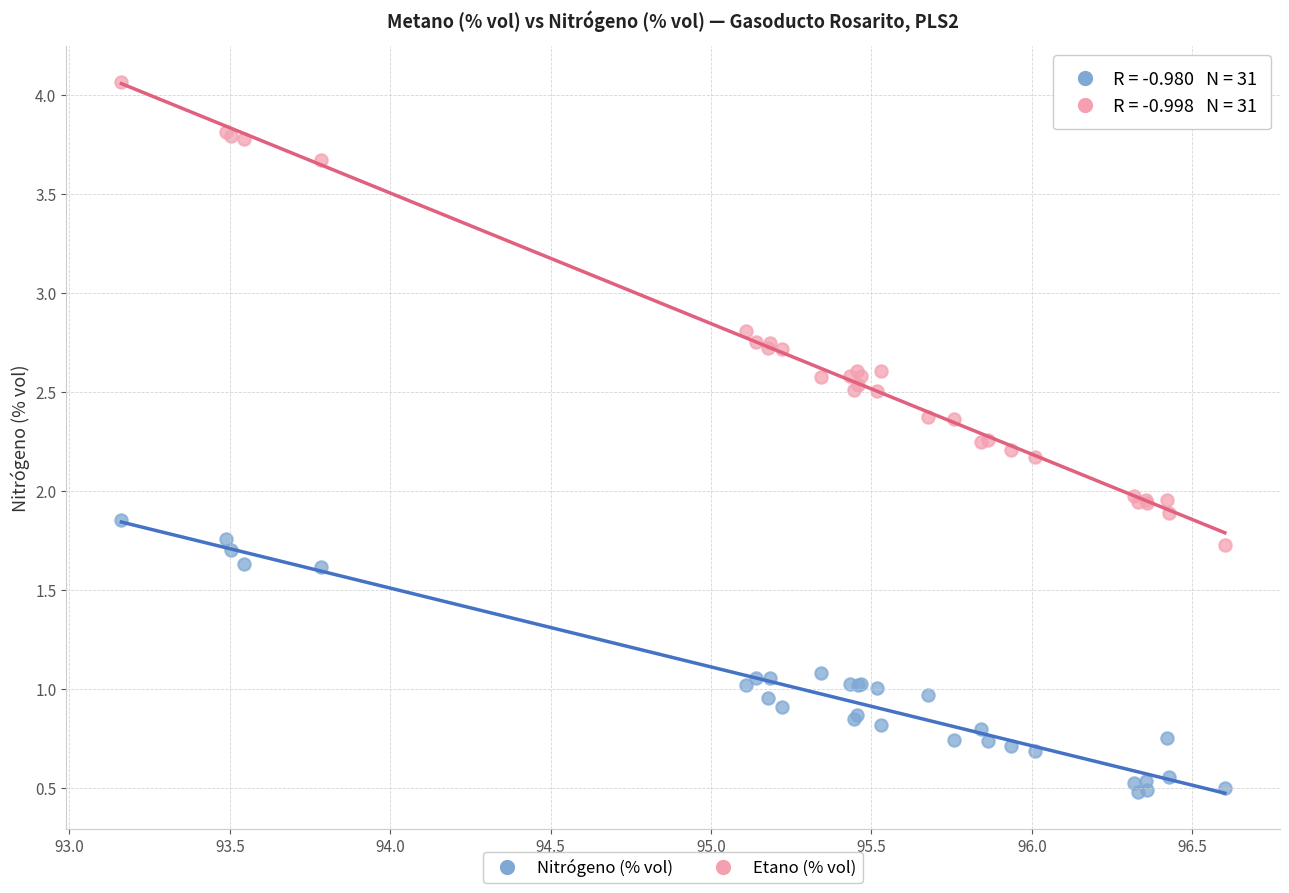

Which series has the largest Y range (max minus min)?

Etano (% vol)